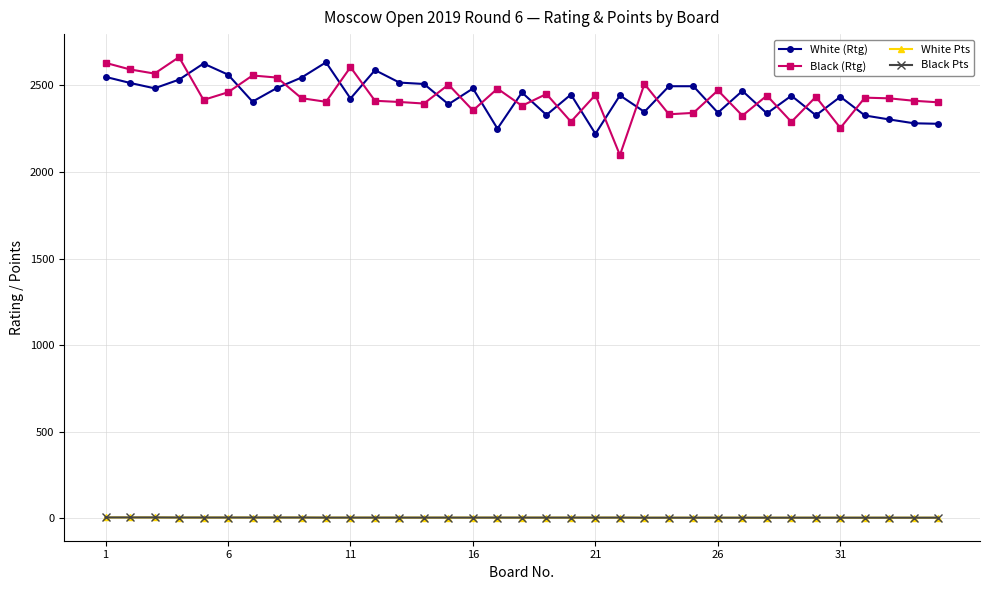

What is the difference between the maximum and minimum values in the White Pts series?

1.5